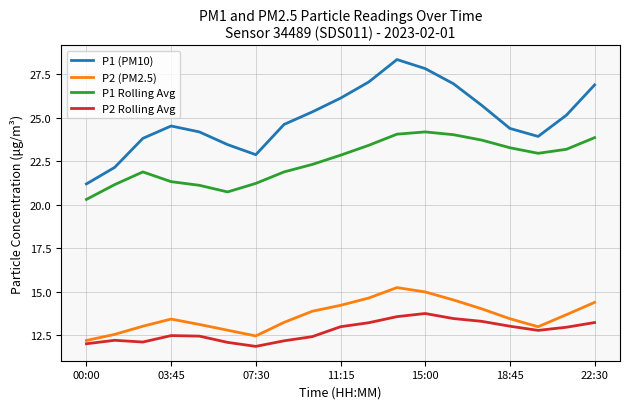

Which series has the largest range (max minus min)?

P1 (PM10)